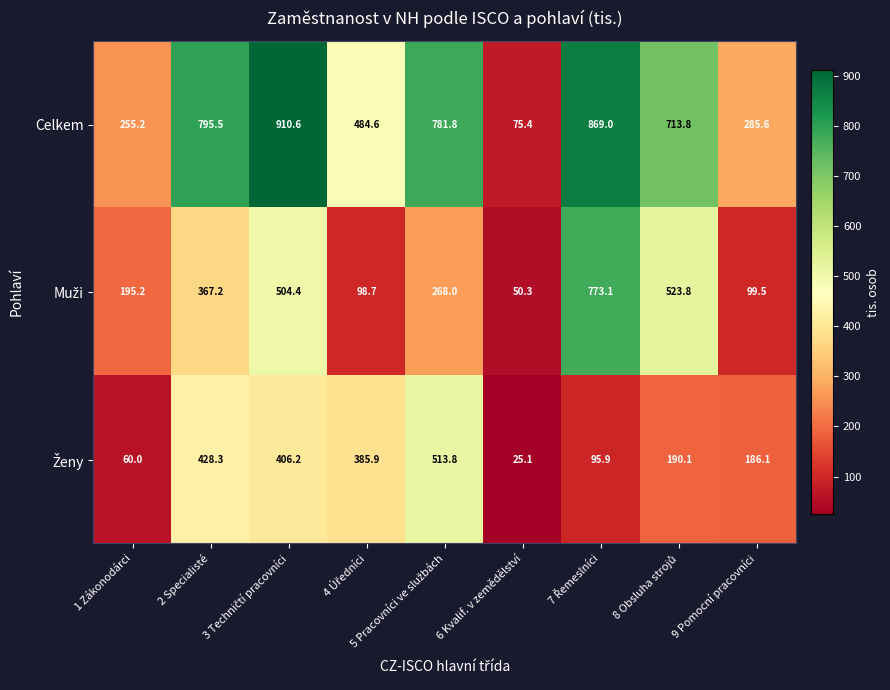

Which series has the largest range (max minus min)?

Celkem